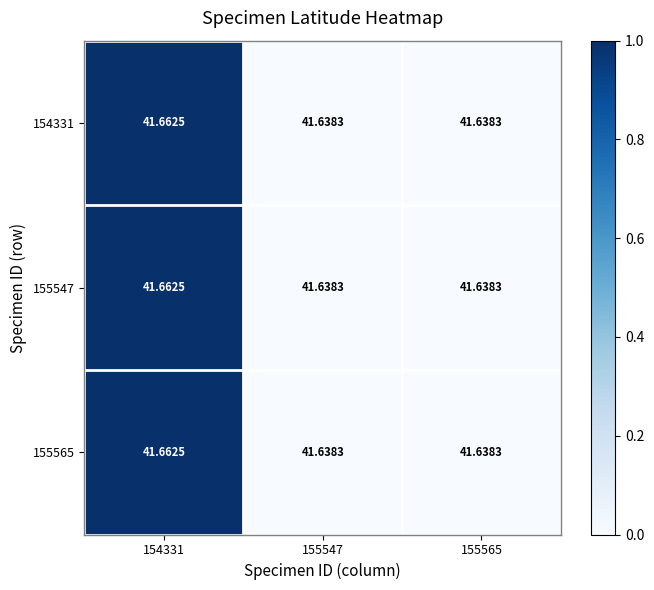

How many categories are shown in the chart?

3